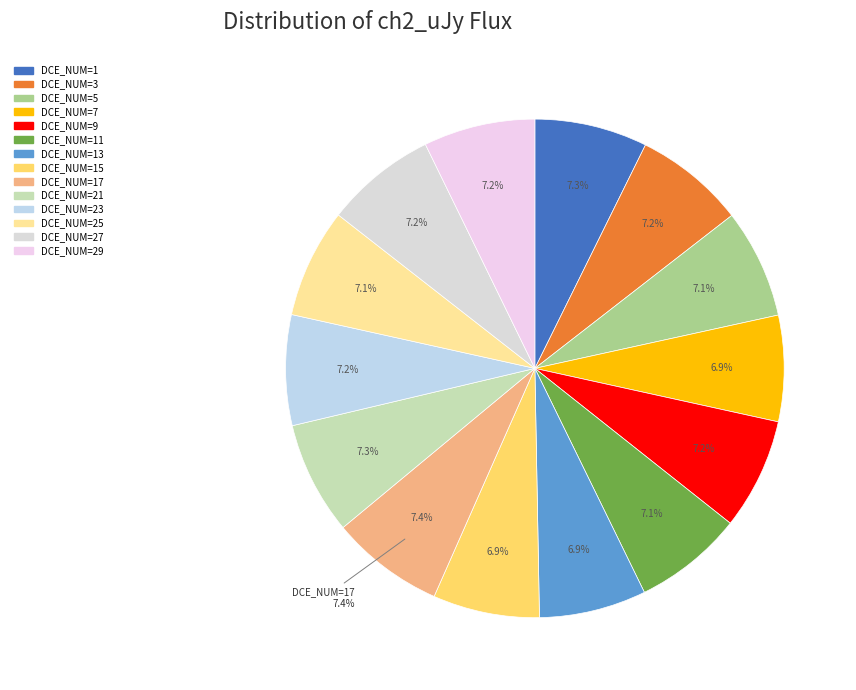

Is it true that DCE_NUM=9 is 7% of the pie?

True